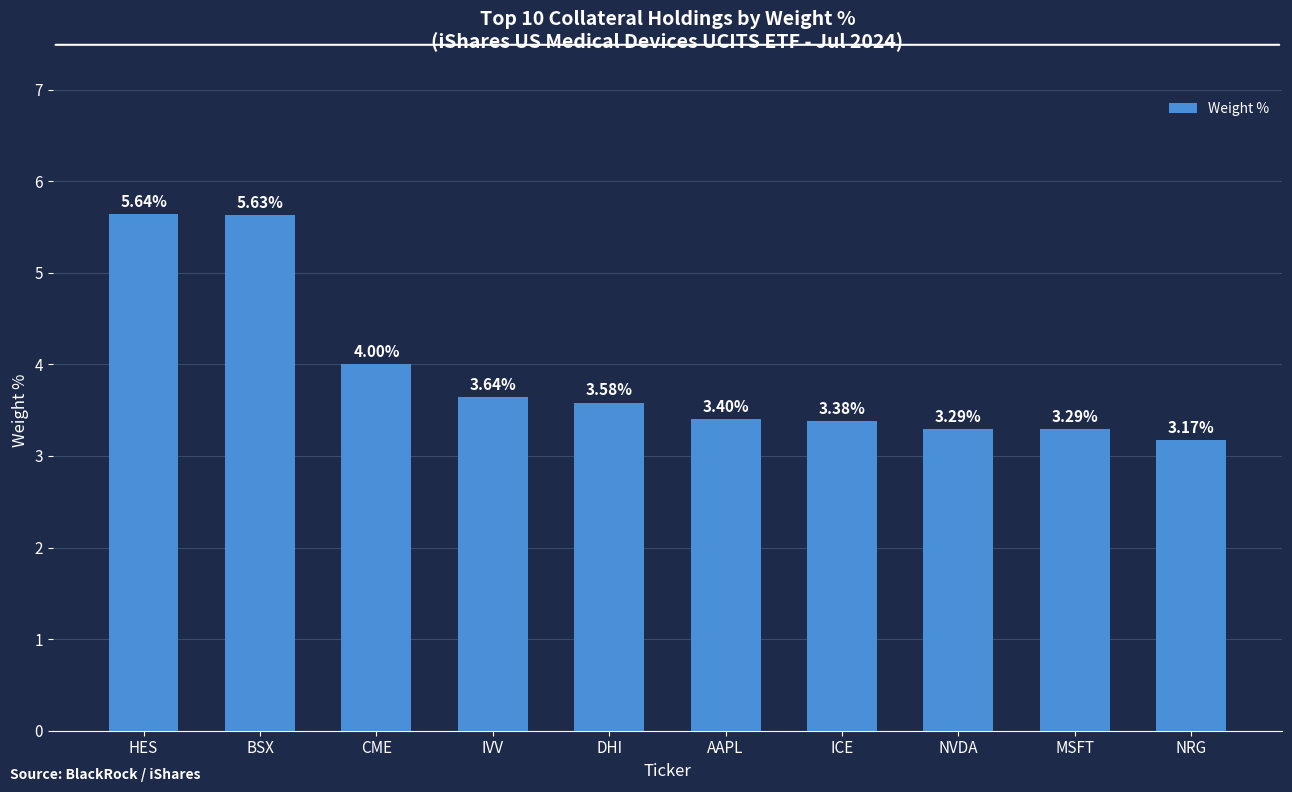

Does the chart contain any negative values?

No